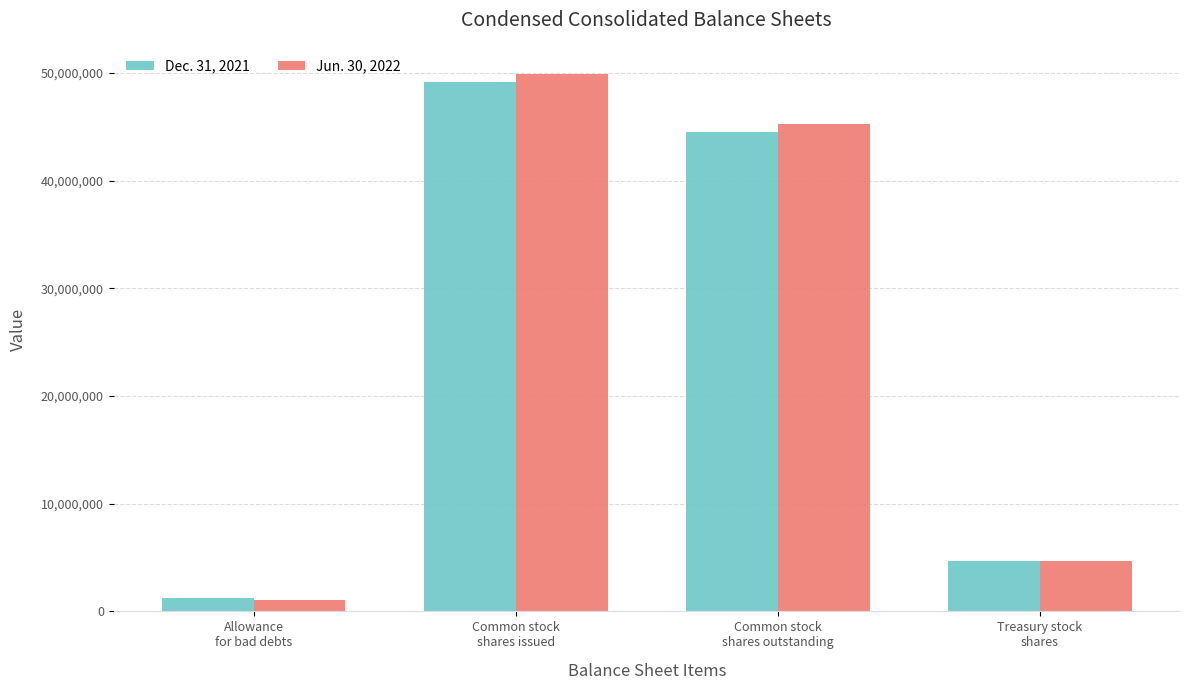

What is the sum of the Jun. 30, 2022 values at Common stock
shares issued and Treasury stock
shares?

54608725